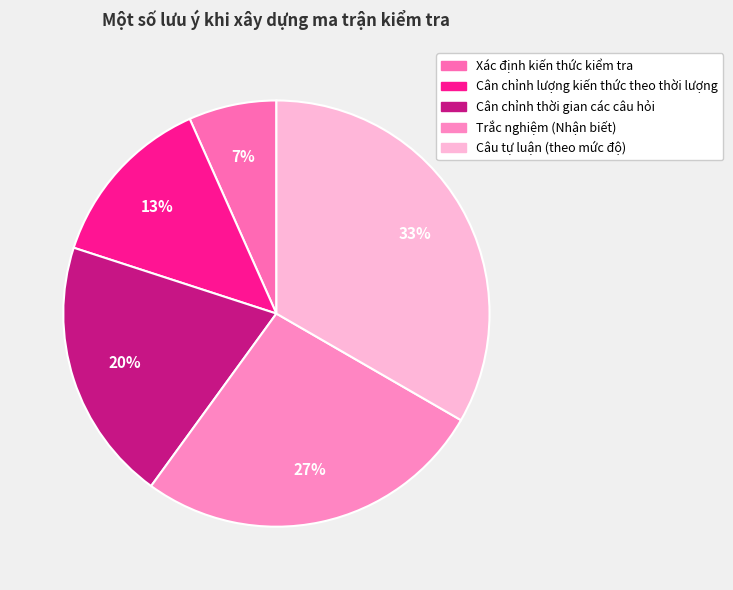

How many slices are in this pie chart?

5